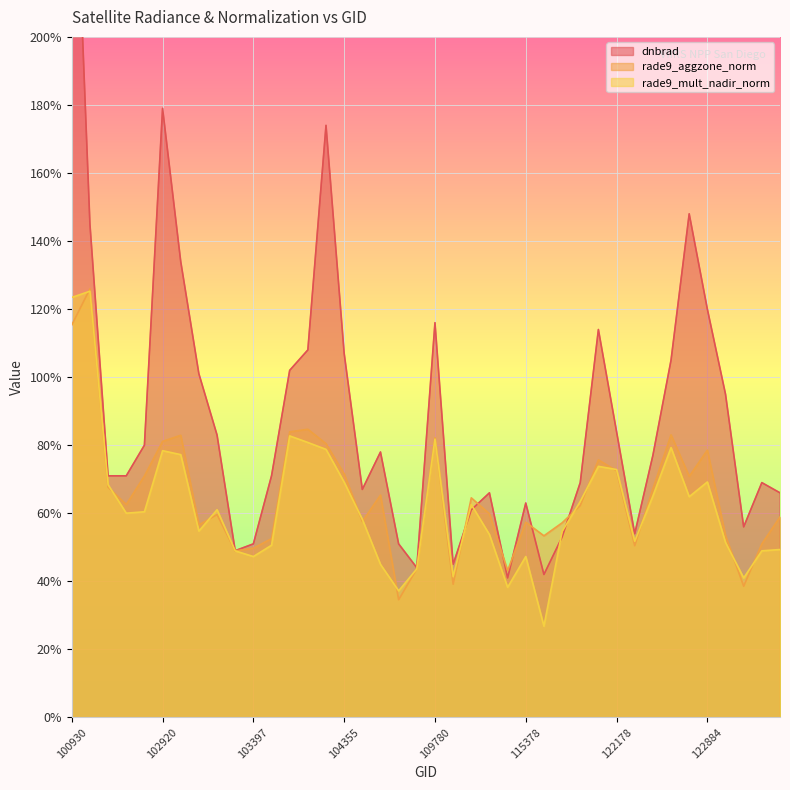

What are all the series names shown in the legend?

dnbrad, rade9_aggzone_norm, rade9_mult_nadir_norm